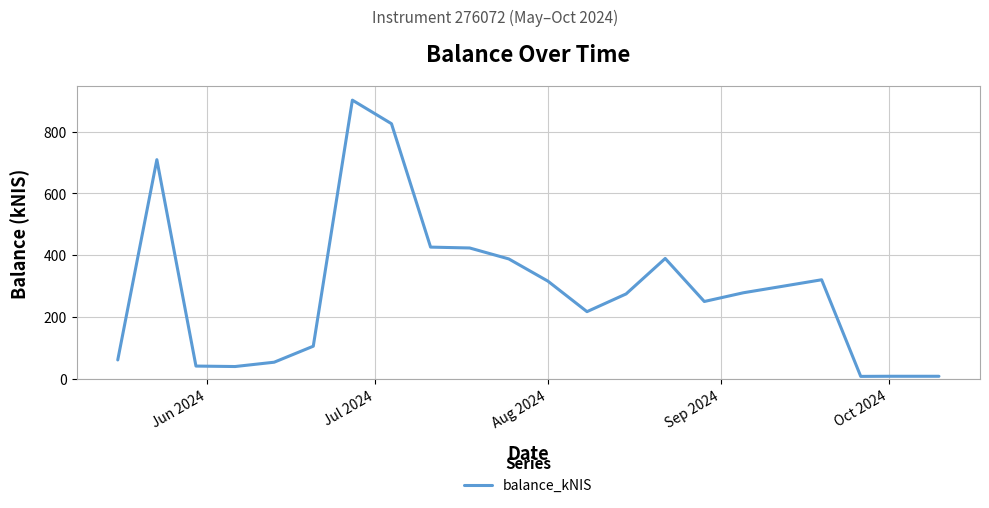

What is the difference between the maximum and minimum values?

894.2